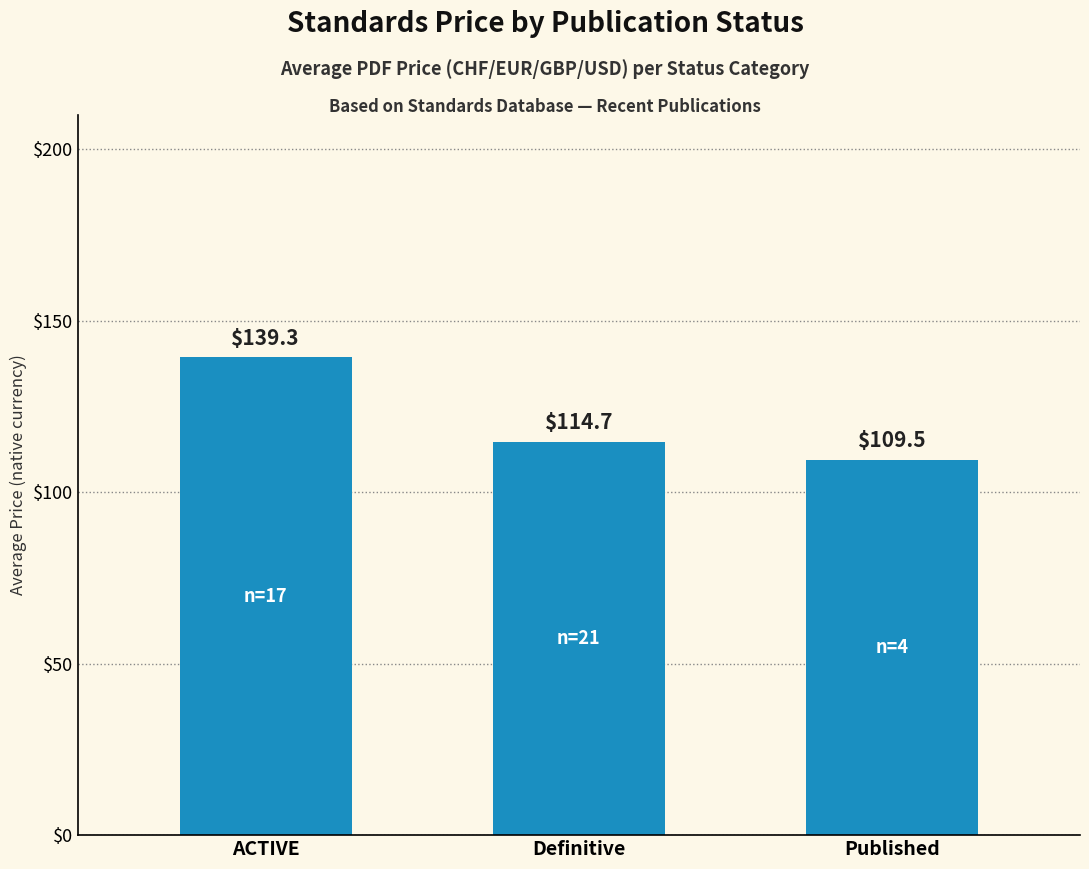

How many bars are there in total?

3